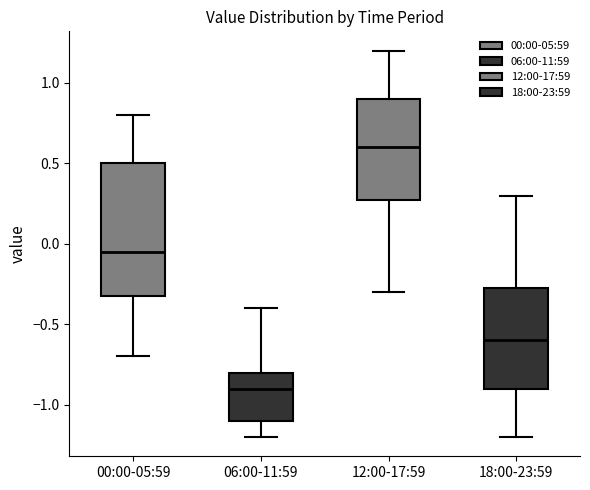

Where is the upper edge of the box for 00:00-05:59 on the y-axis? The values are not printed on the chart, so give them approximately, as read against the axis.

0.50